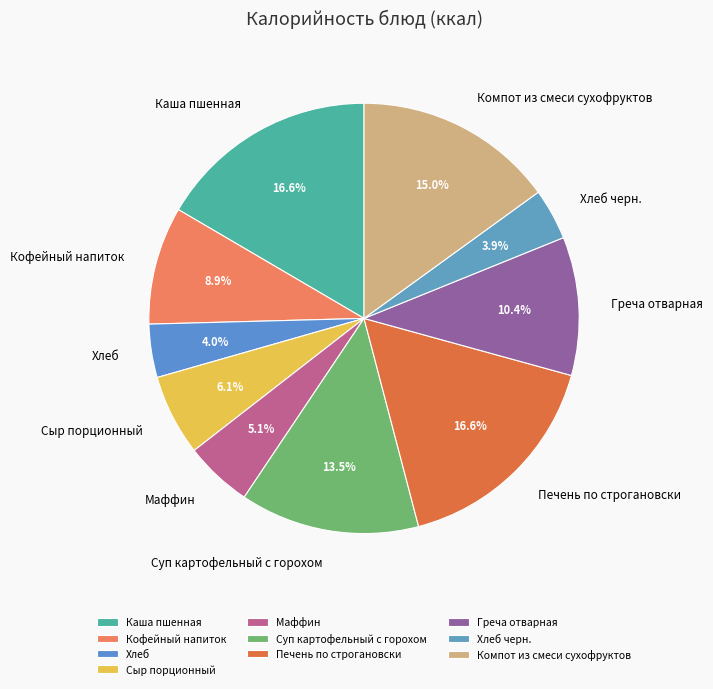

To the nearest percent, what portion does Каша пшенная represent?

17%